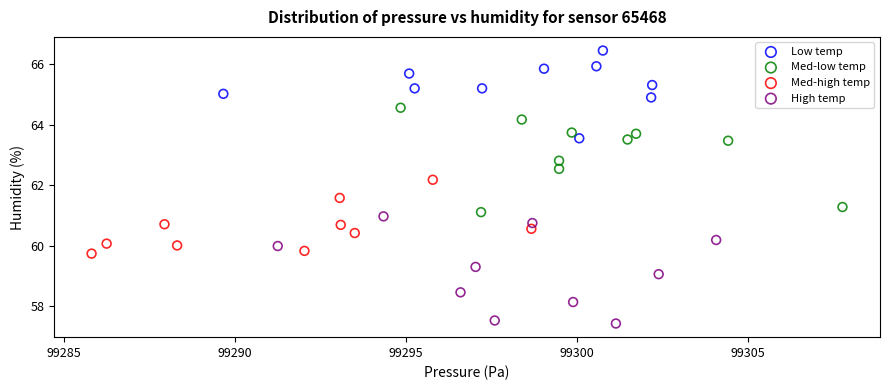

Which series contains the lowest Y value?

High temp